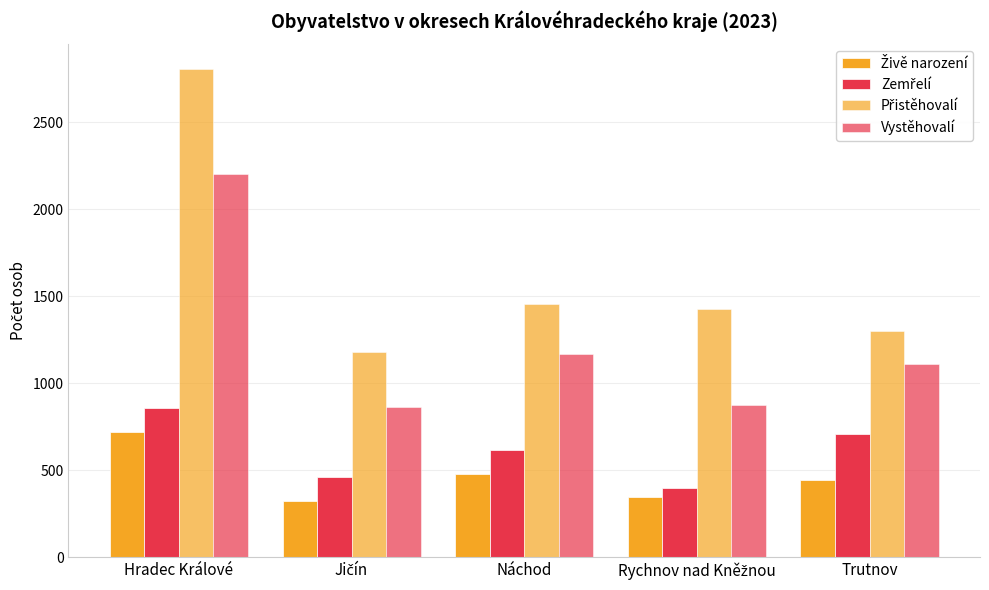

Count the number of categories in the chart.

5